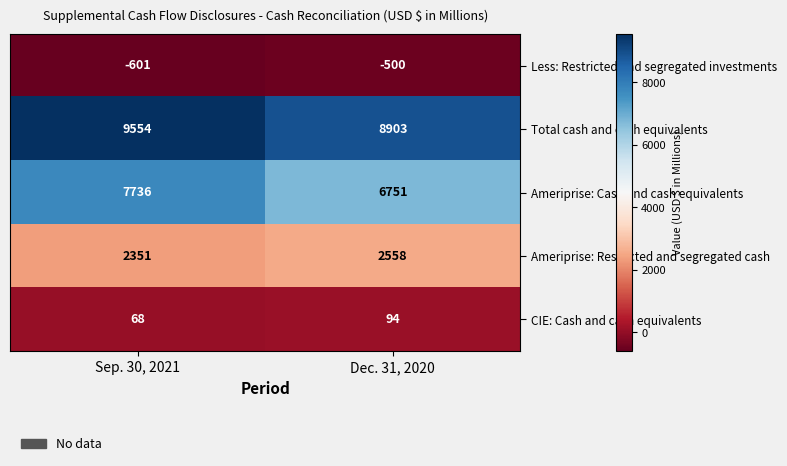

How many series are shown in this chart?

5